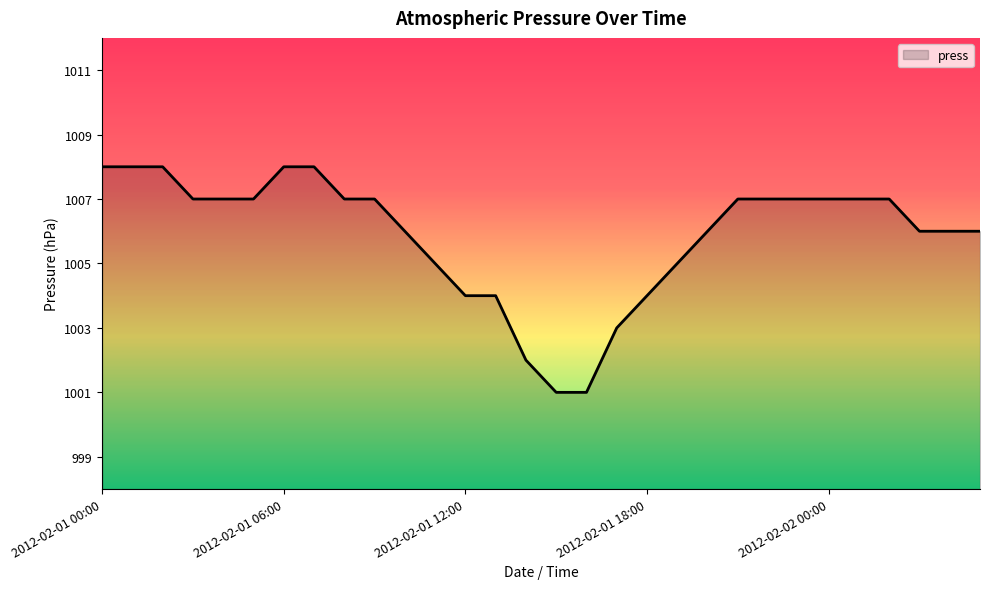

What is the average value?

1006